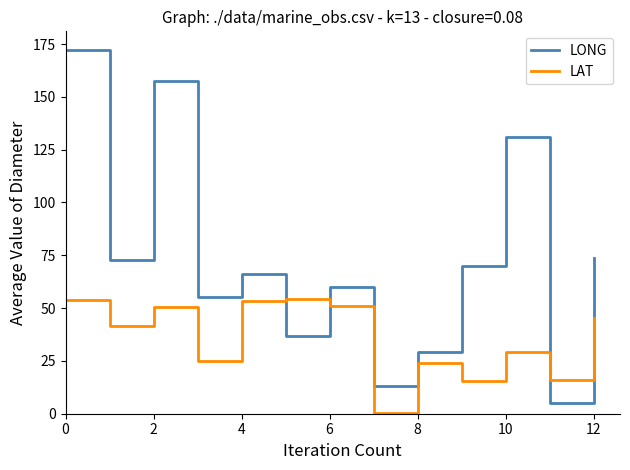

Which series has the largest range (max minus min)?

LONG